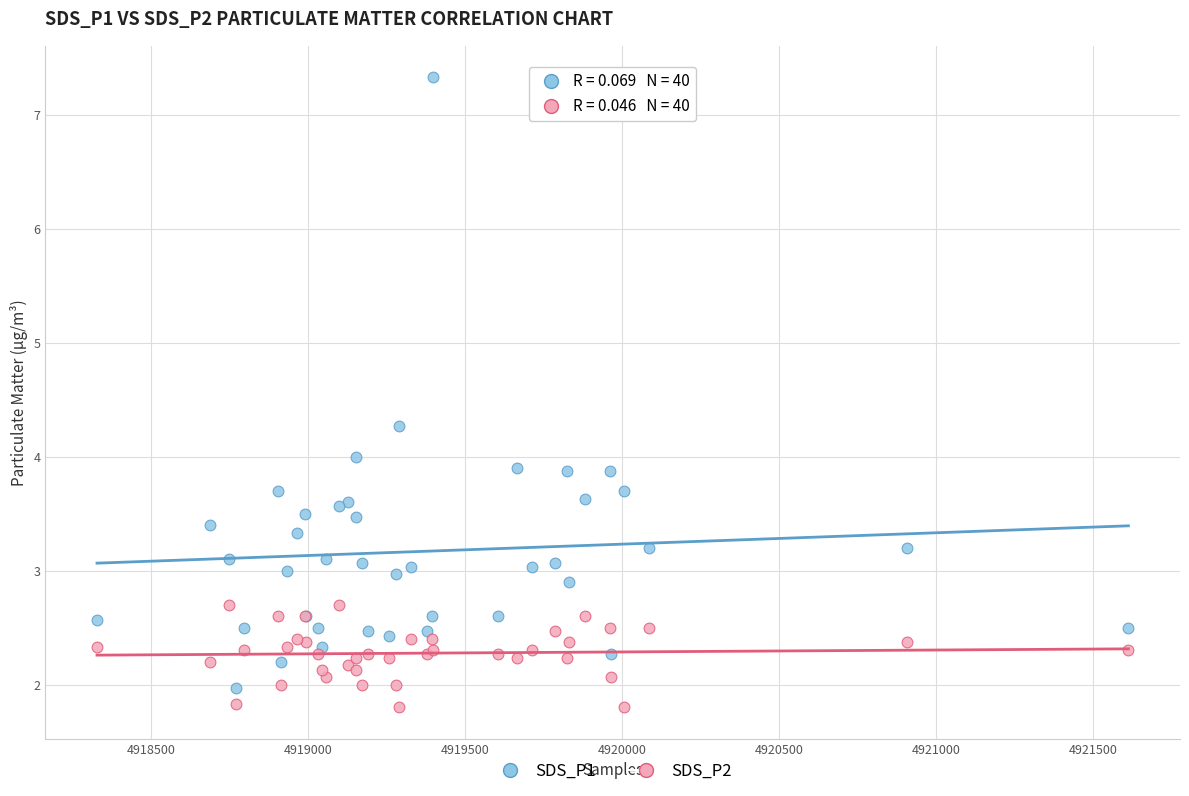

Which series contains the highest Y value?

SDS_P1